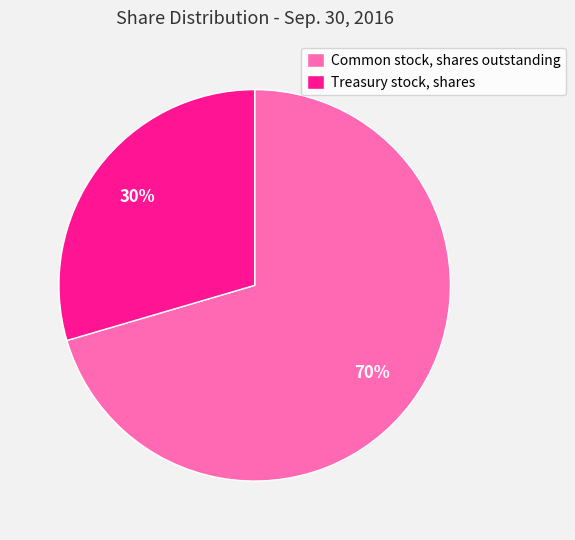

To the nearest percent, what portion does Treasury stock, shares represent?

30%